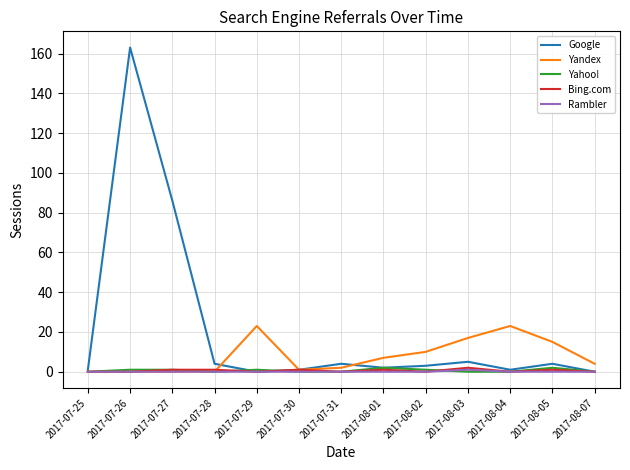

At which category is the sum across all series the highest?

2017-07-26